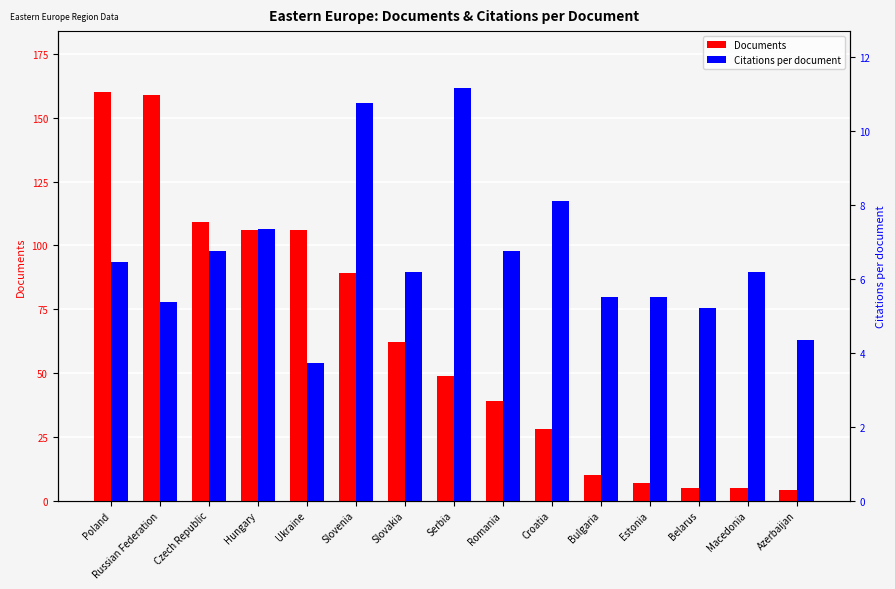

Which series has the largest range (max minus min)?

Documents